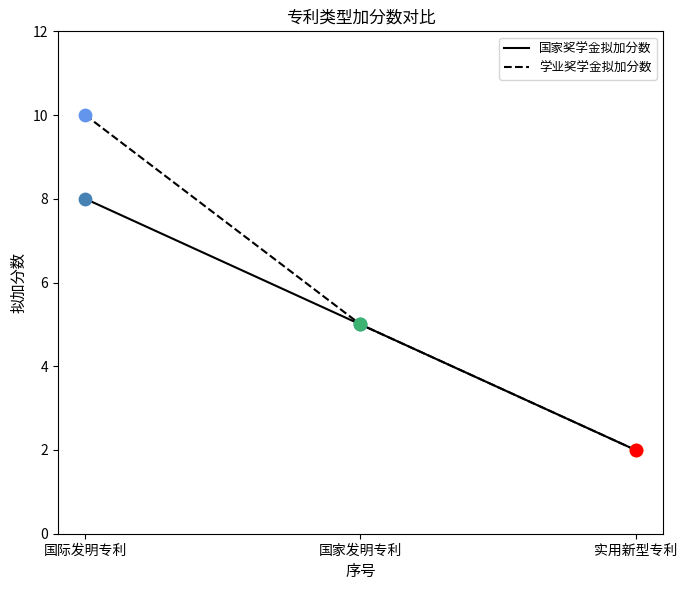

Between 国际发明专利 and 实用新型专利, which series saw the biggest shift?

学业奖学金拟加分数